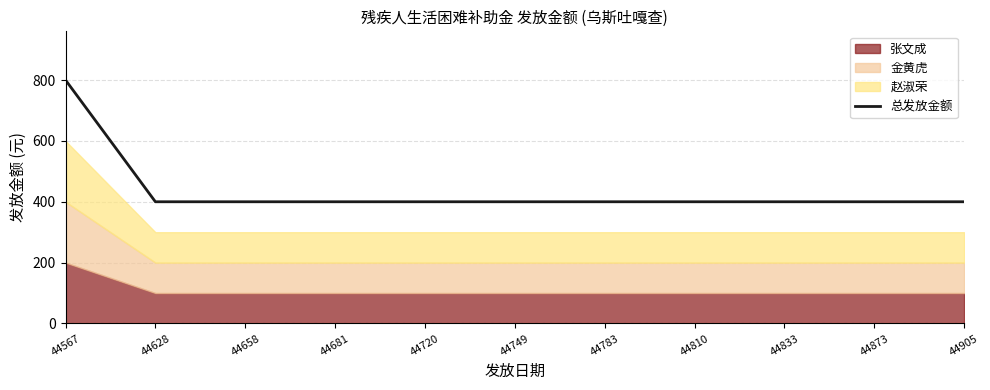

The chart shows a value of 680 at 44628. True or false?

False